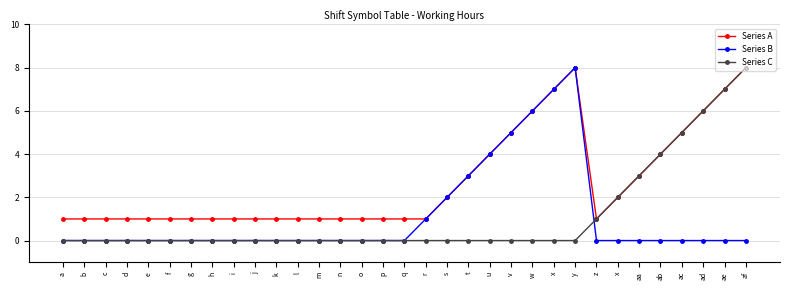

Does the chart have visible grid lines?

Yes